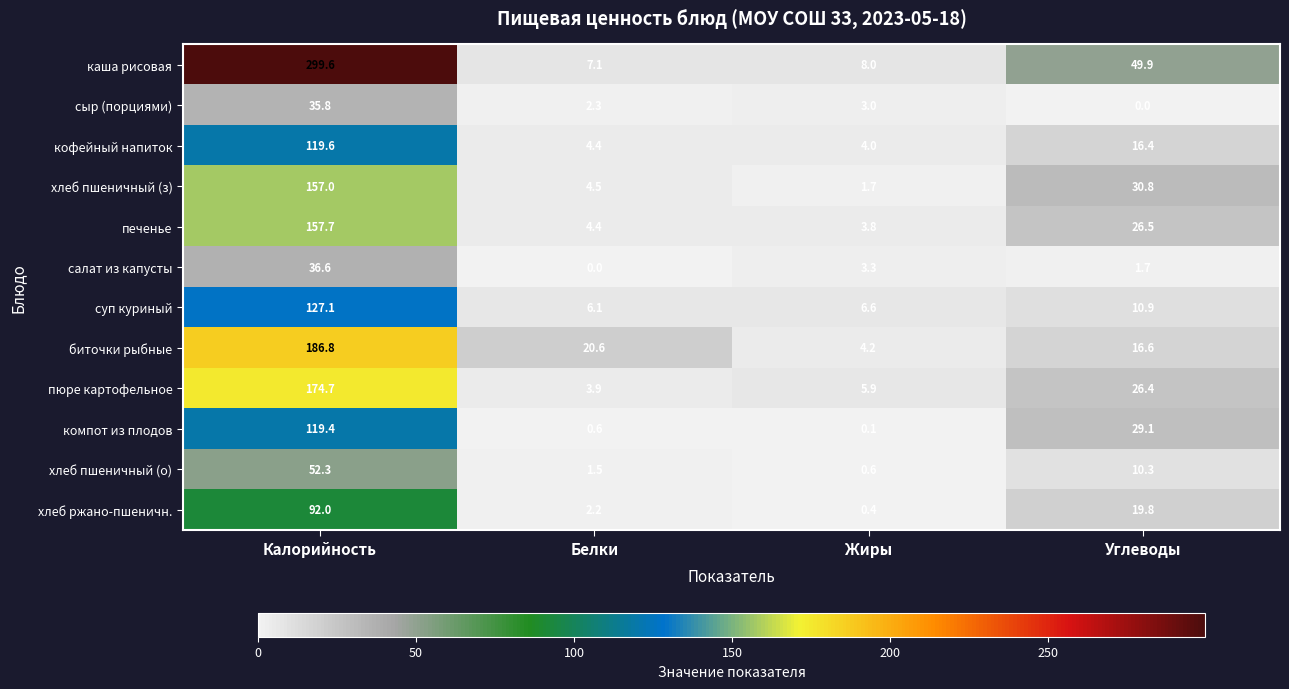

At which label is хлеб ржано-пшеничн. closest to 46?

Углеводы